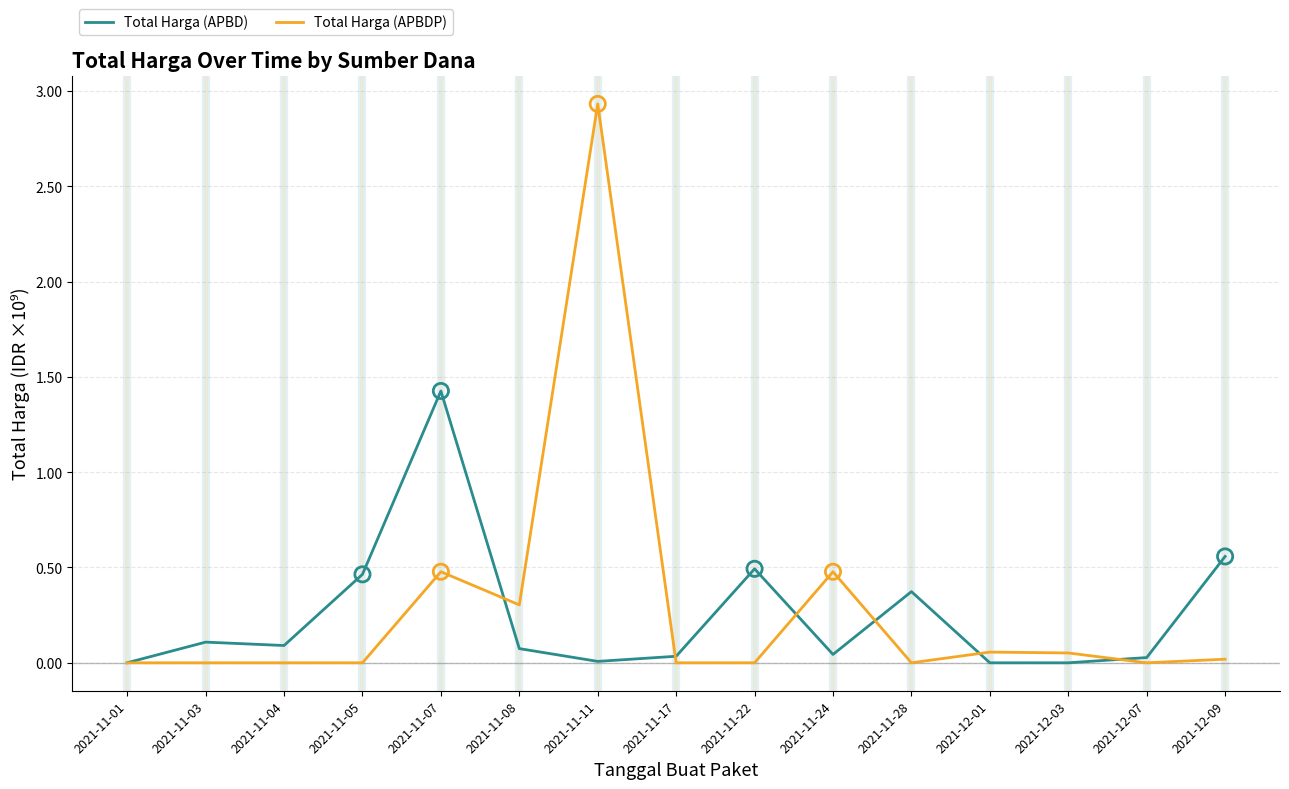

What are all the series names shown in the legend?

Total Harga (APBD), Total Harga (APBDP)